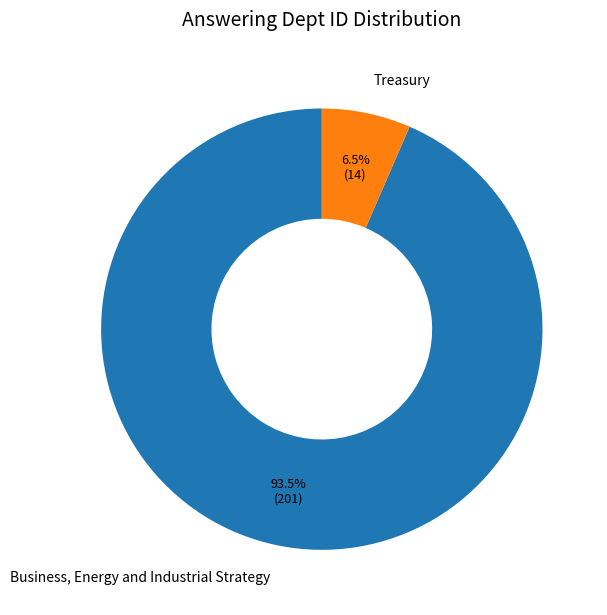

The Business, Energy and Industrial Strategy slice represents 99% of the pie. True or false?

False